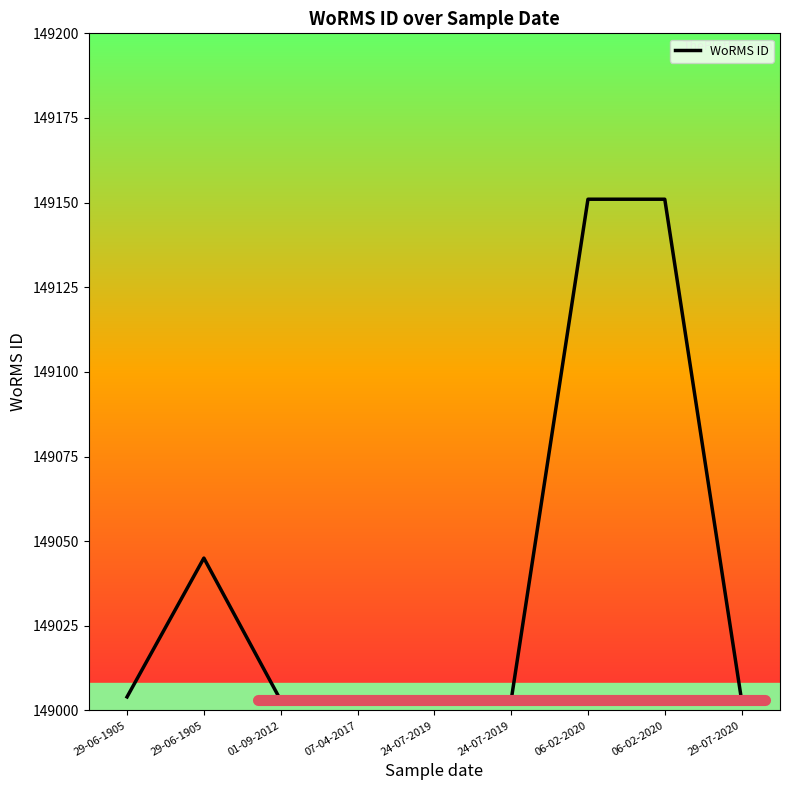

Is this an area chart (filled region under the line)?

Yes